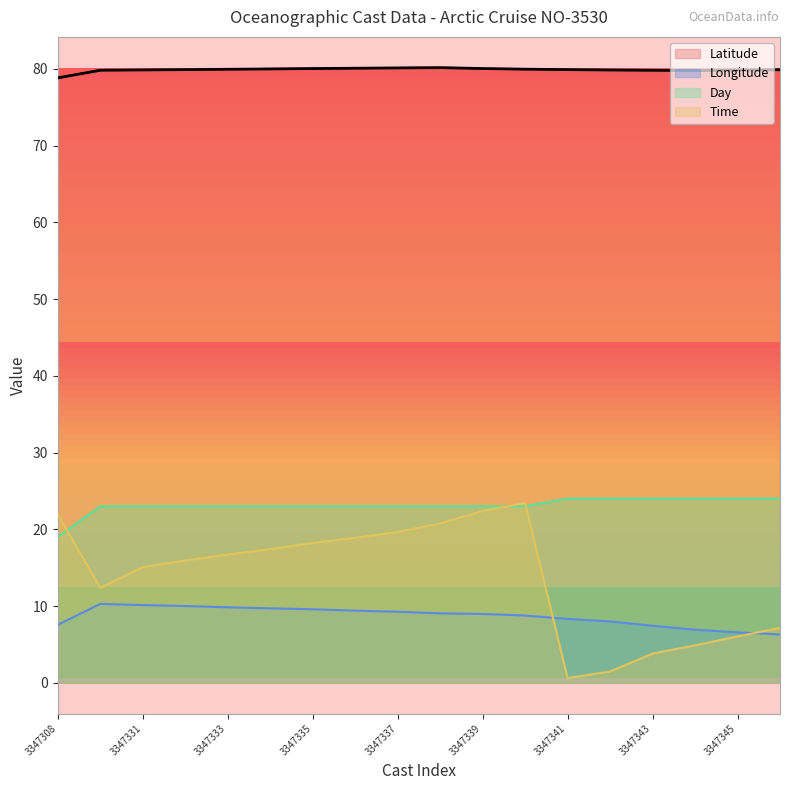

Reading left to right, transcribe all the data shown in this chart.

Latitude: 3347308=78.8	3347330=79.8	3347331=79.9	3347332=79.9	3347333=79.9	3347334=80.0	3347335=80.0	3347336=80.1	3347337=80.1	3347338=80.2	3347339=80.0	3347340=80.0	3347341=79.9	3347342=79.9	3347343=79.8	3347344=79.8	3347345=79.8	3347346=79.9
Longitude: 3347308=7.6	3347330=10.3	3347331=10.1	3347332=10.0	3347333=9.8	3347334=9.7	3347335=9.6	3347336=9.4	3347337=9.3	3347338=9.0	3347339=9.0	3347340=8.8	3347341=8.3	3347342=8.0	3347343=7.4	3347344=6.9	3347345=6.6	3347346=6.3
Day: 3347308=19.0	3347330=23.0	3347331=23.0	3347332=23.0	3347333=23.0	3347334=23.0	3347335=23.0	3347336=23.0	3347337=23.0	3347338=23.0	3347339=23.0	3347340=23.0	3347341=24.0	3347342=24.0	3347343=24.0	3347344=24.0	3347345=24.0	3347346=24.0
Time: 3347308=21.9	3347330=12.4	3347331=15.1	3347332=15.9	3347333=16.7	3347334=17.4	3347335=18.2	3347336=18.9	3347337=19.6	3347338=20.8	3347339=22.4	3347340=23.4	3347341=0.6	3347342=1.5	3347343=3.8	3347344=4.9	3347345=6.0	3347346=7.2